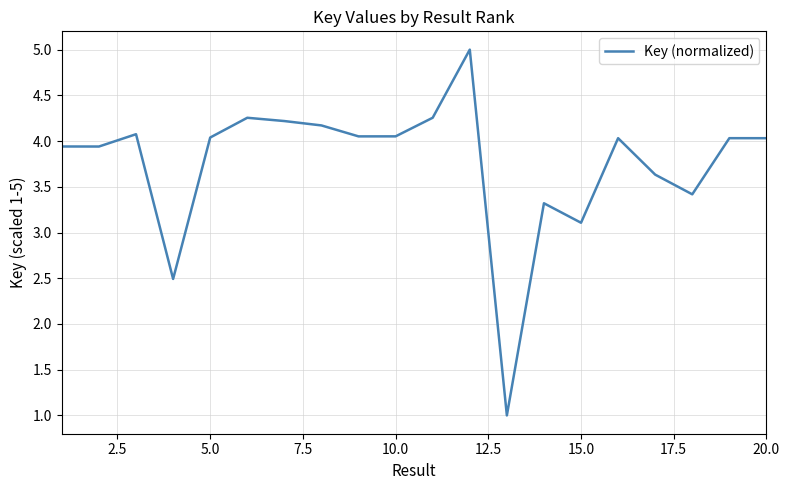

What is the difference between the second highest and minimum values?

3.3